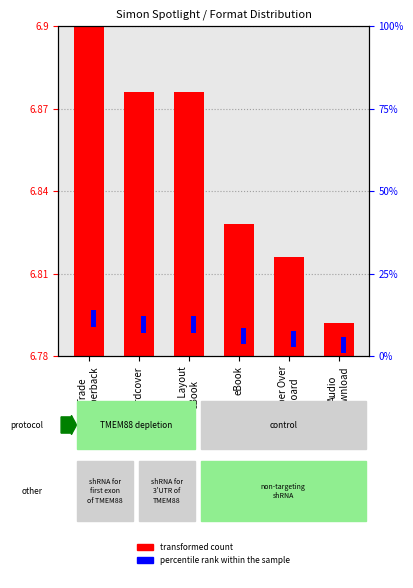

What is the label of the 4th bar from the left?

eBook